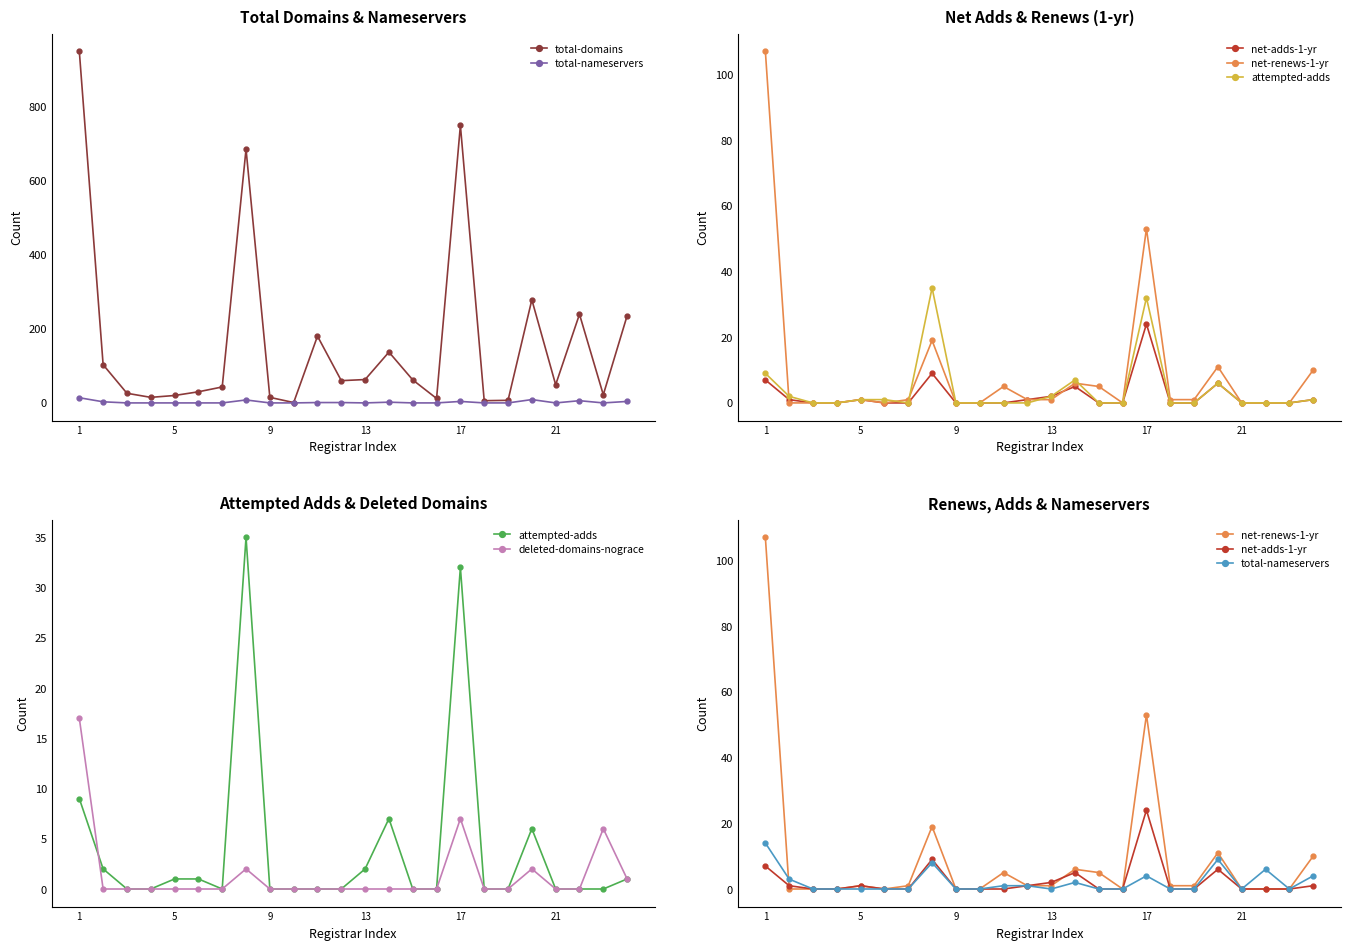

How many data points does each series have?

24